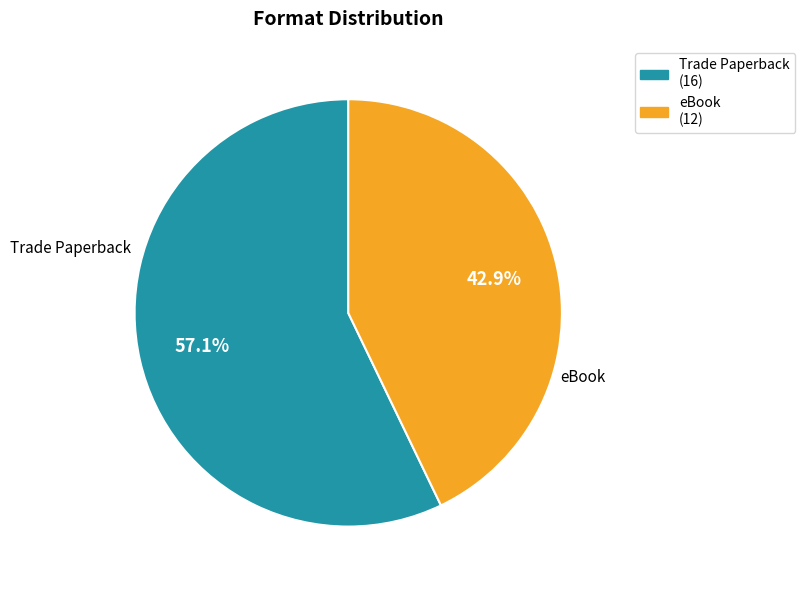

Count the number of slices in the pie.

2